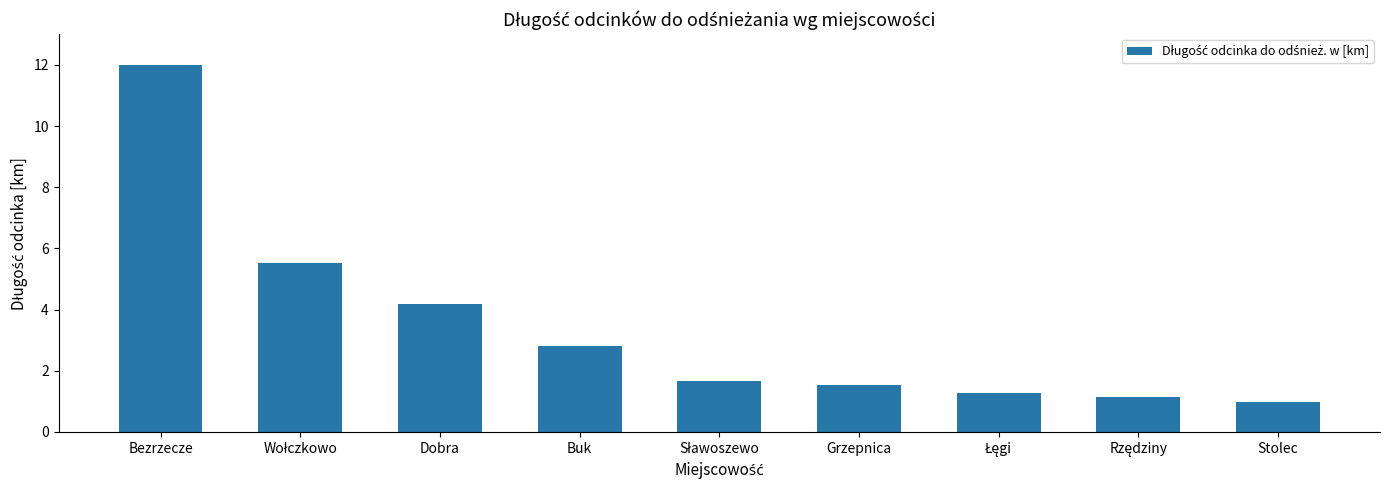

How many bars are there in total?

9